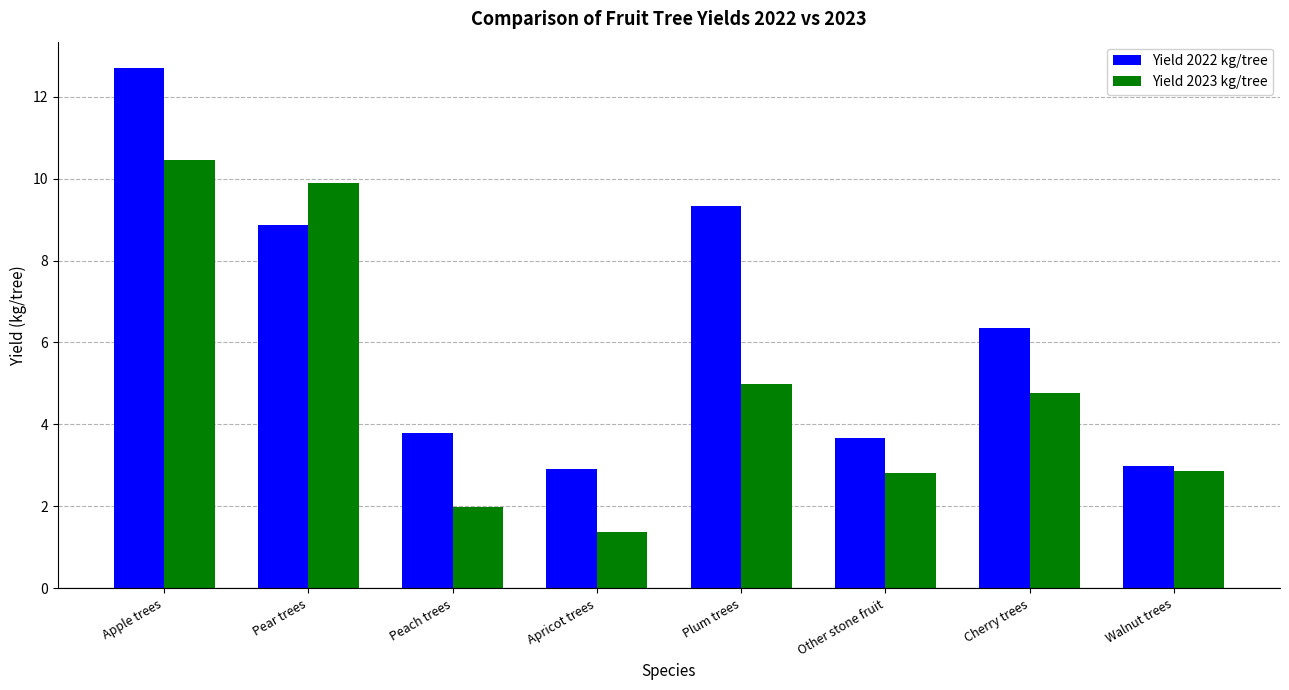

At how many categories does at least one series exceed 8?

3